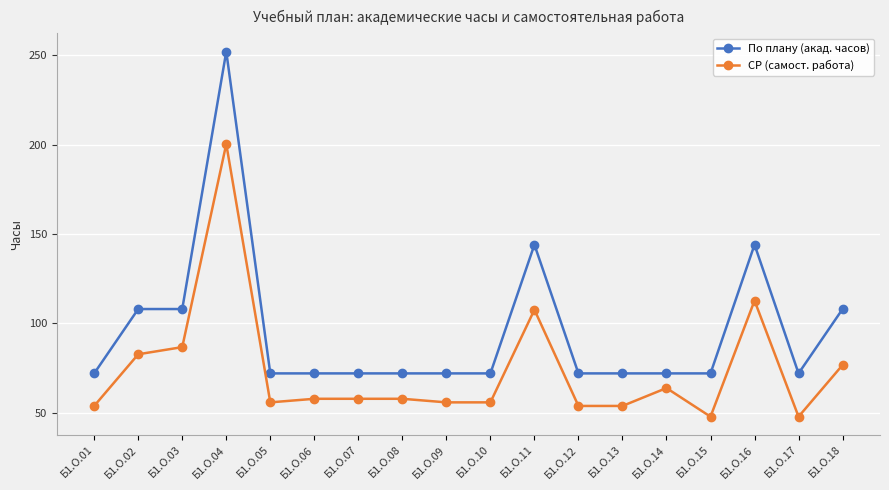

Reading right to left, what are all the values shown in this chart?

По плану (акад. часов): 108.0	72.0	144.0	72.0	72.0	72.0	72.0	144.0	72.0	72.0	72.0	72.0	72.0	72.0	252.0	108.0	108.0	72.0
СР (самост. работа): 76.7	47.8	112.7	47.8	63.8	53.8	53.8	107.6	55.8	55.8	57.8	57.8	57.8	55.8	200.3	86.7	82.7	53.8